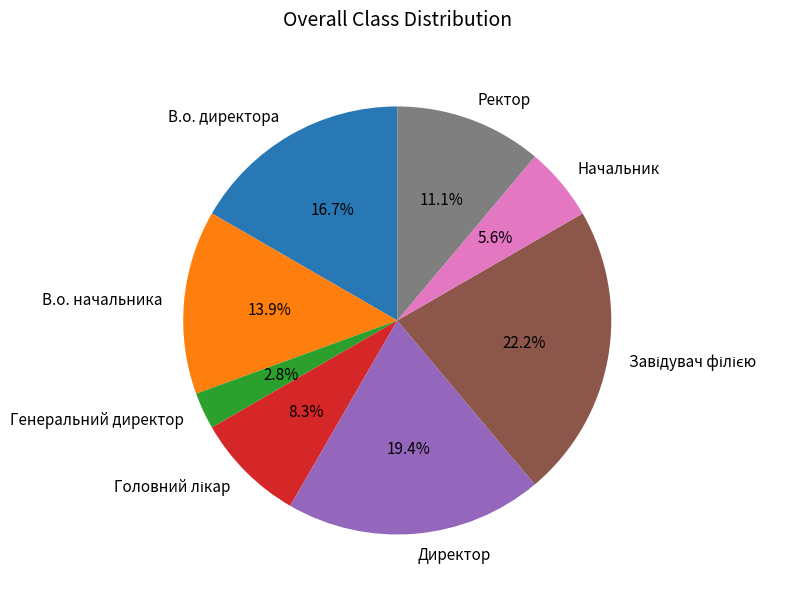

What percentage is NOT represented by Директор?

80.6%